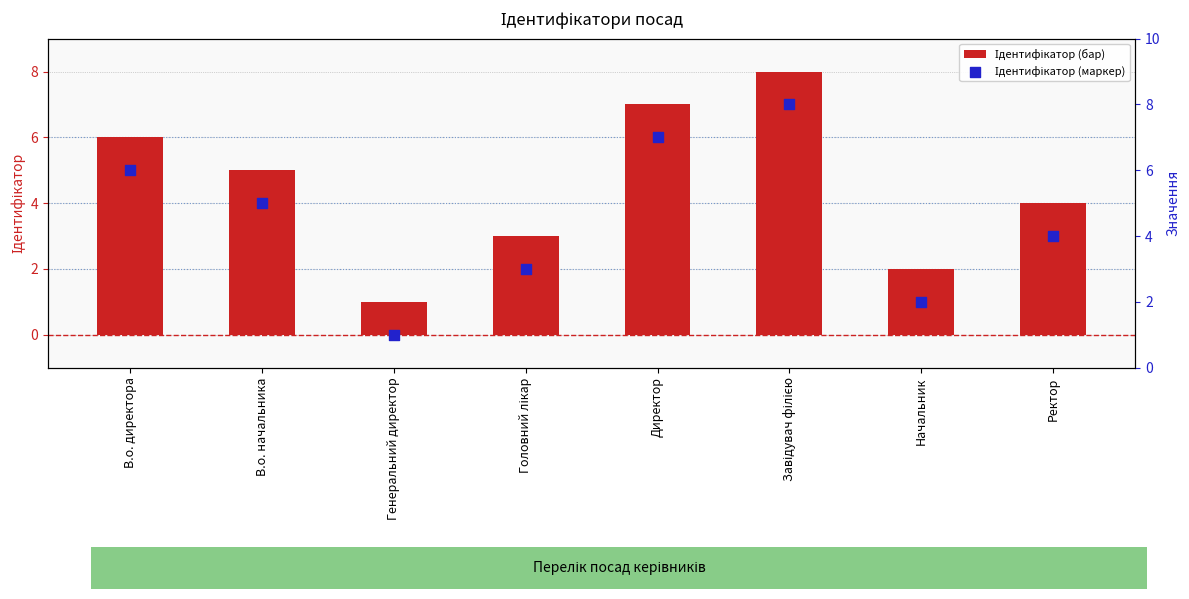

At which category is the sum across all series the highest?

Завідувач філією